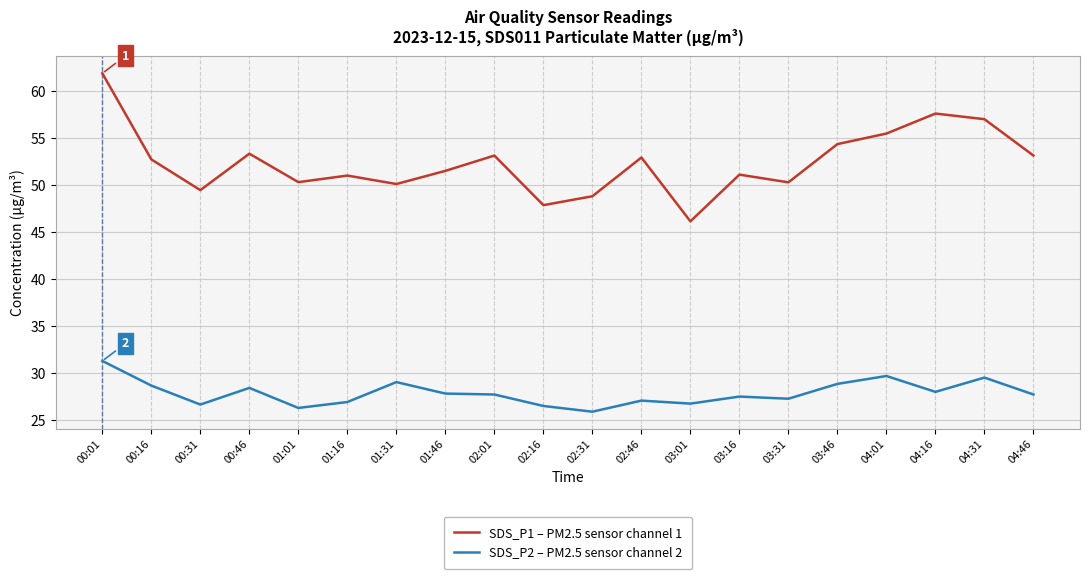

What is the maximum value for SDS_P2 – PM2.5 sensor channel 2?

31.3